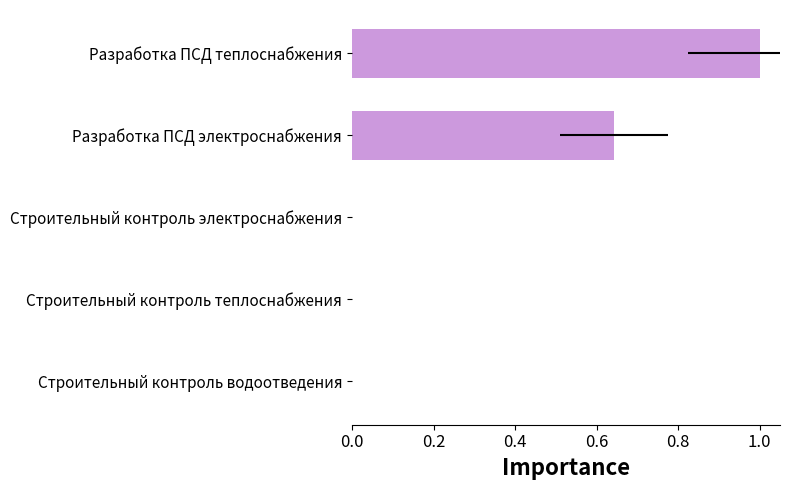

What is the value of the 1st bar from the left?

1.0